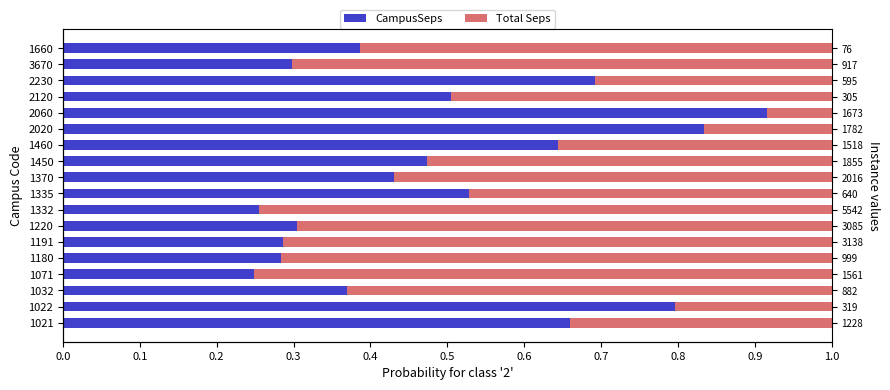

What is the sum of all Total Seps values?

9.1